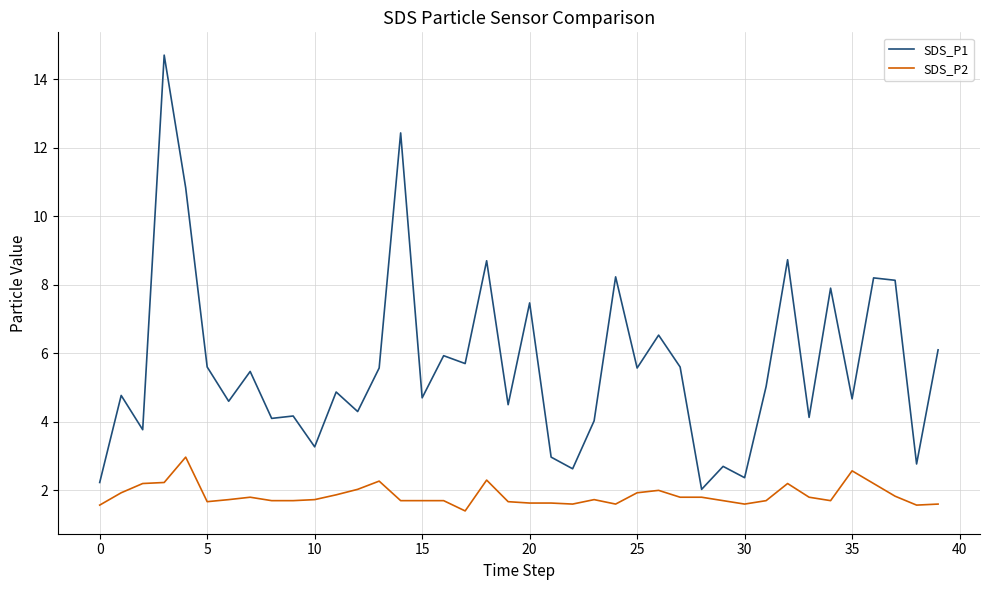

Which series has the widest spread of values?

SDS_P1